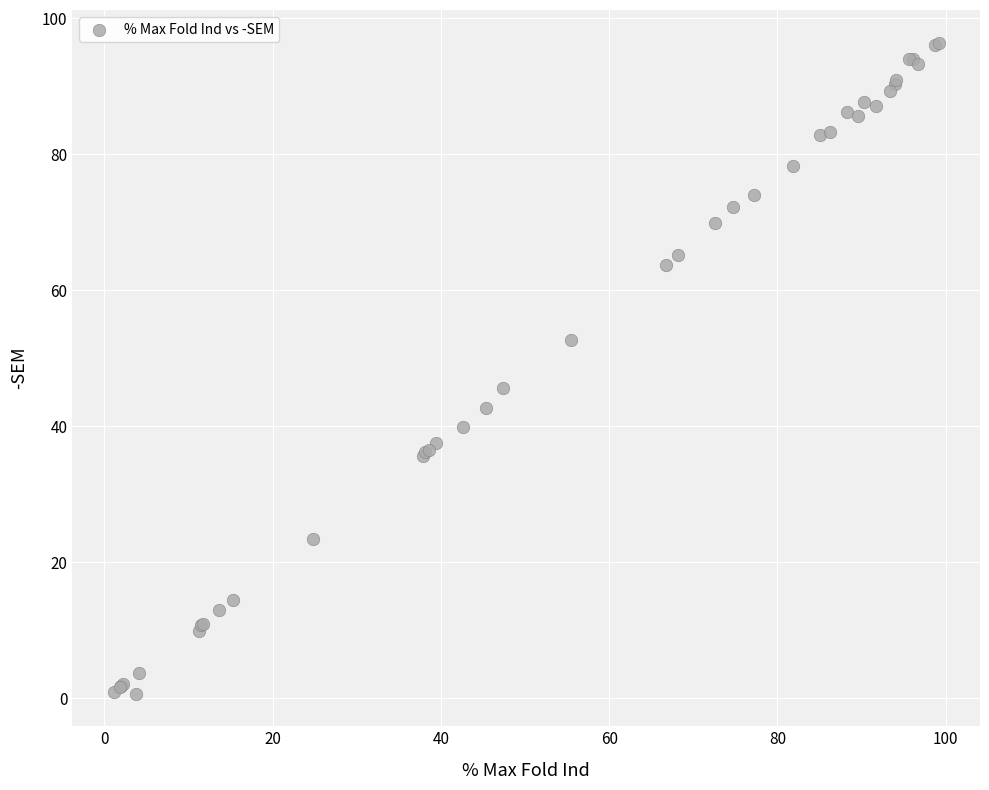

What Y value in the scatter plot is closest to 48?

45.6